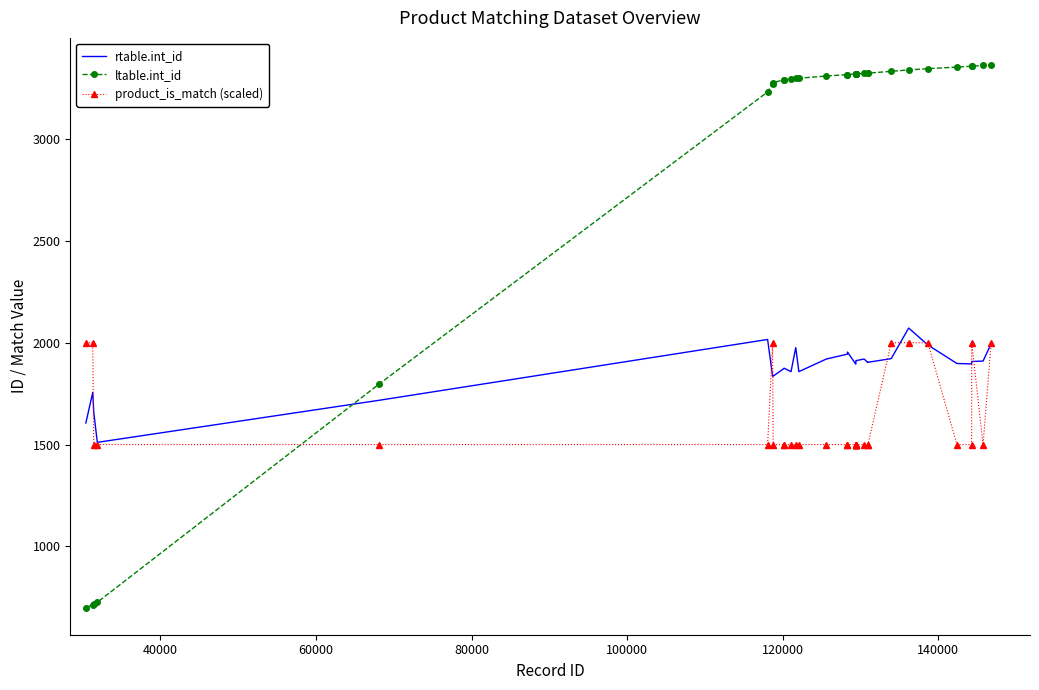

Which series has the largest total across all categories?

ltable.int_id